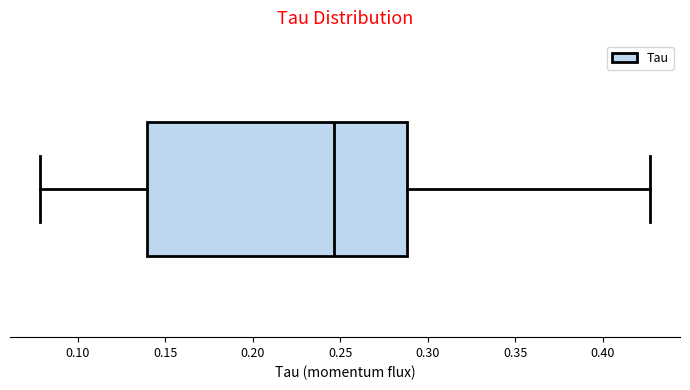

Transcribe this box plot: give where the median line is, the range the box spans, and where the two whiskers end, as read against the x-axis. The values are not printed on the chart, so give them approximately, as read against the axis.

median 0.245, box 0.140 to 0.290, whiskers 0.080 to 0.425